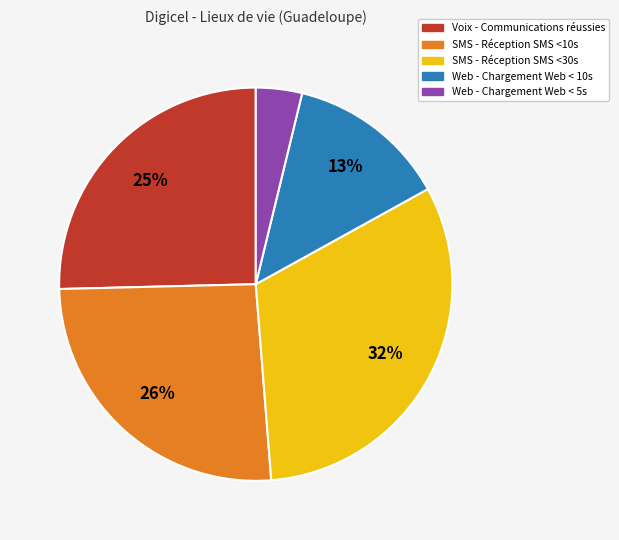

Which slice is the largest?

SMS - Réception SMS <30s